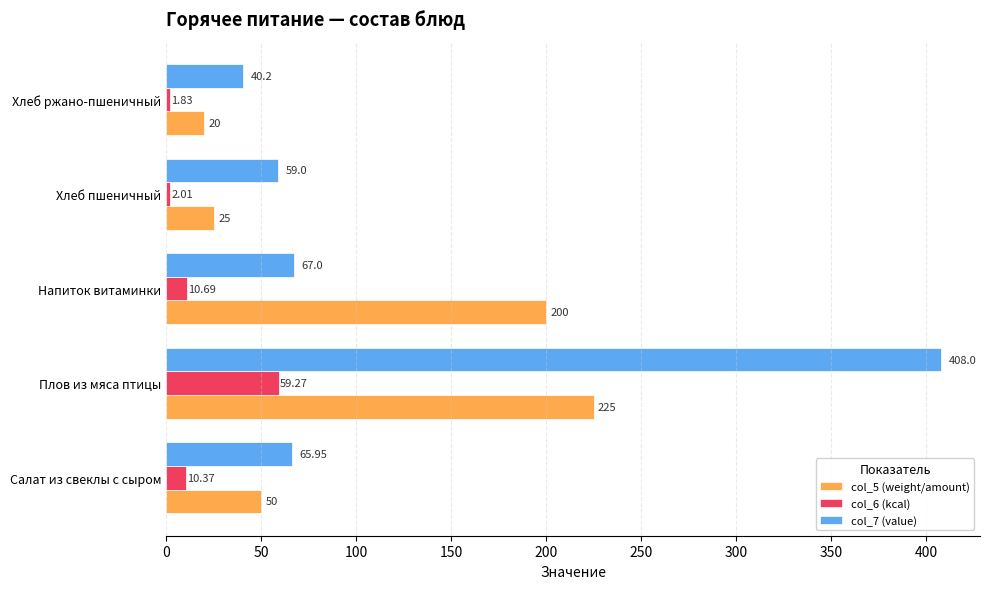

What is the average value of the col_7 (value) series?

128.0